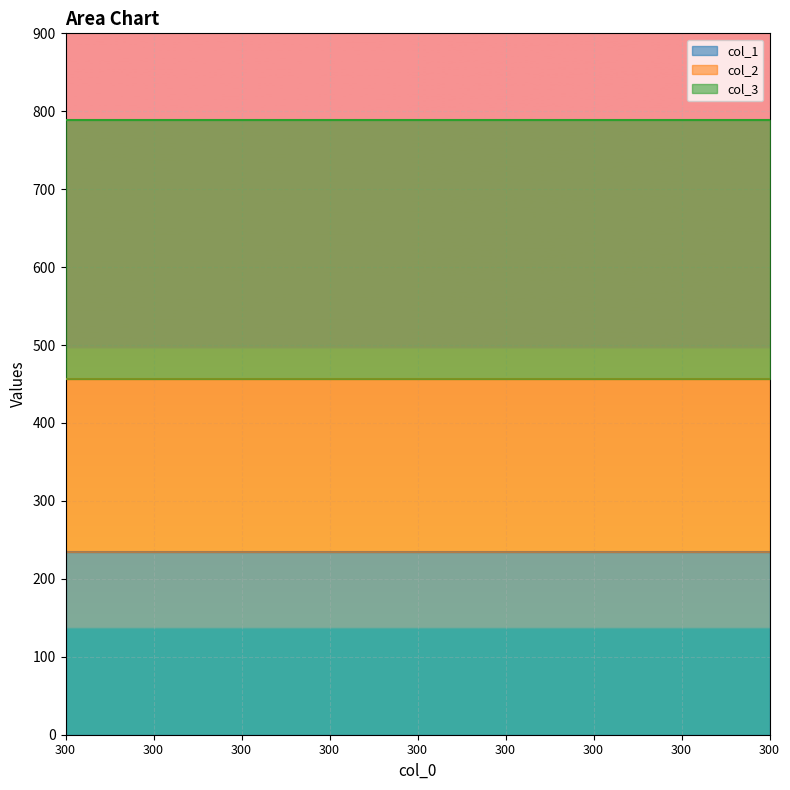

What is the value of the col_1 point at the 6th from the left?

234